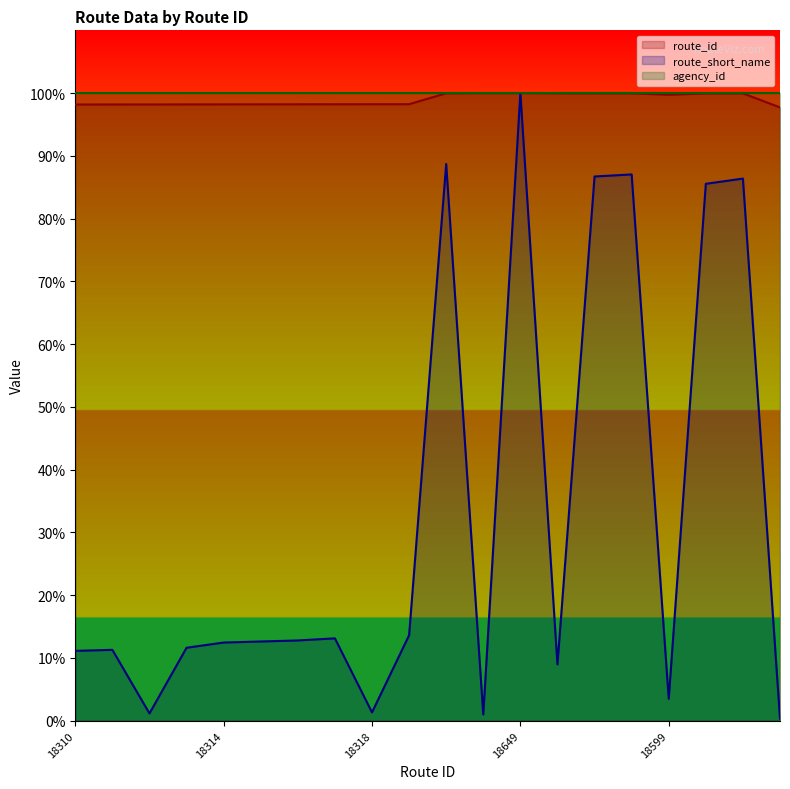

What is the lowest value of the route_id series?

97.7